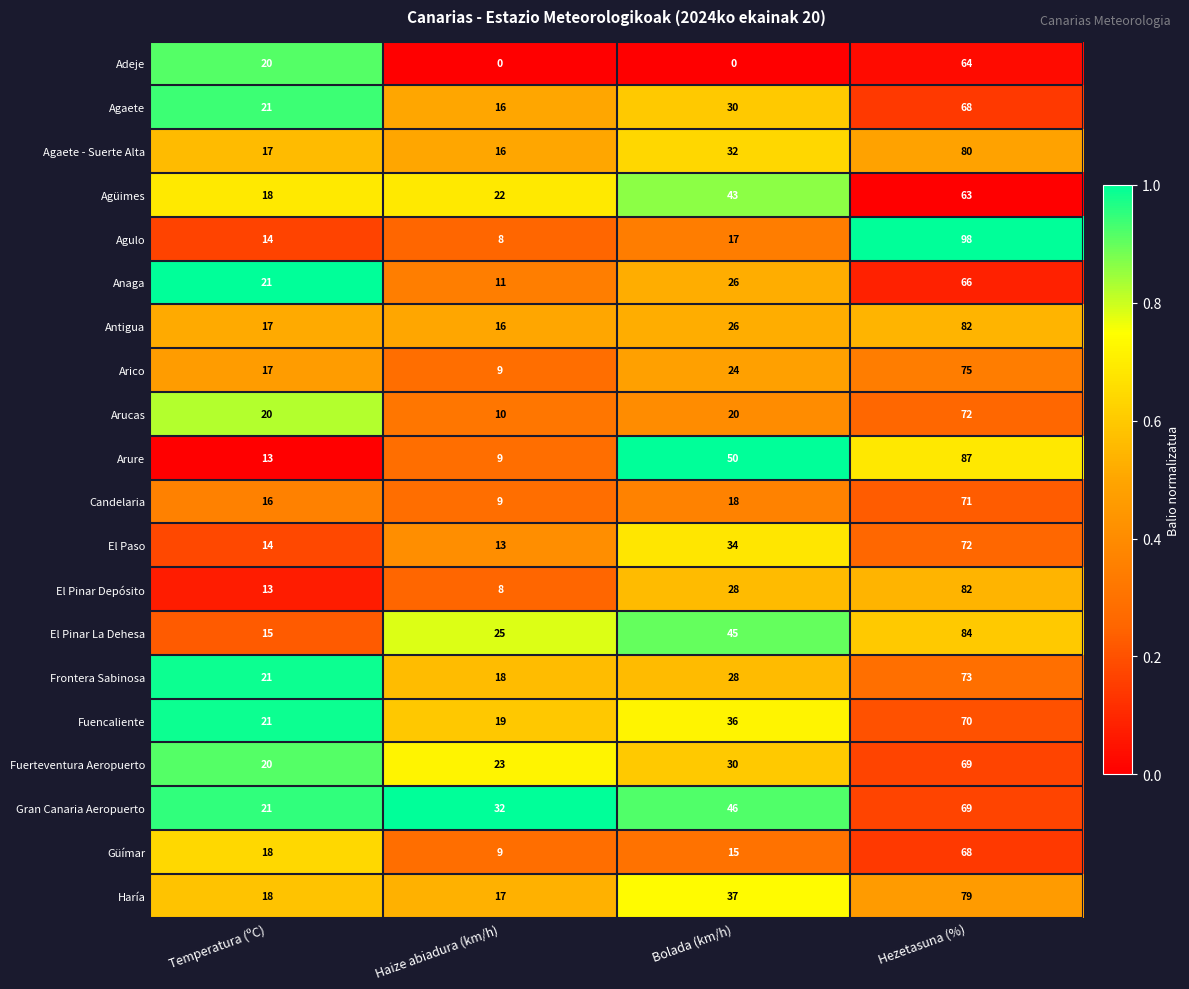

Which series has the largest total across all categories?

El Pinar La Dehesa